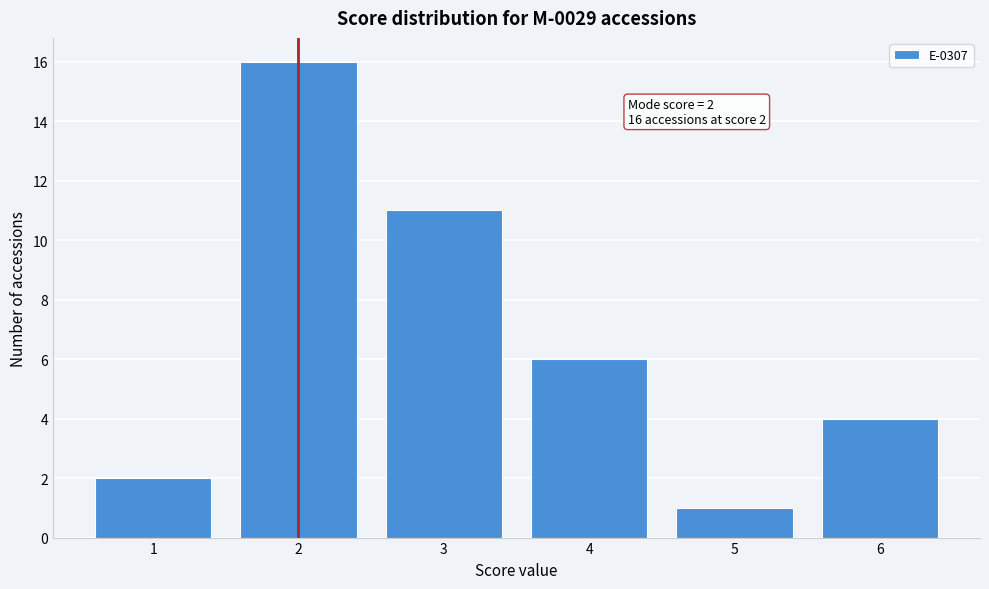

Reading left to right, list all the values displayed in this chart.

1=2	2=16	3=11	4=6	5=1	6=4